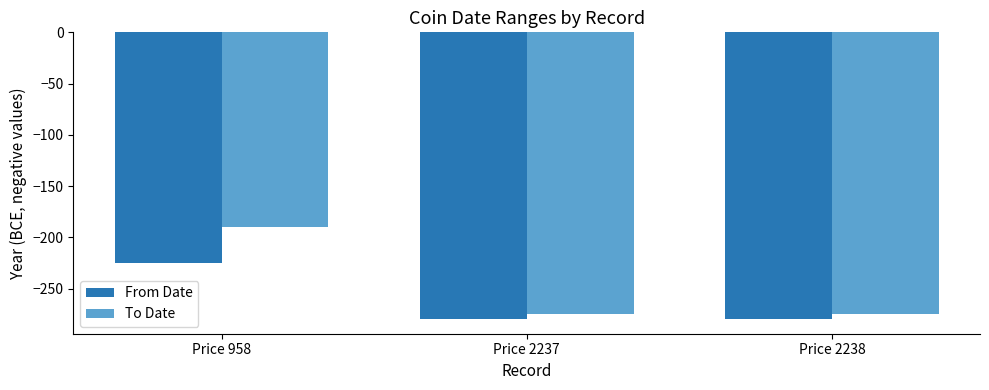

How many values in the To Date series exceed -275?

1